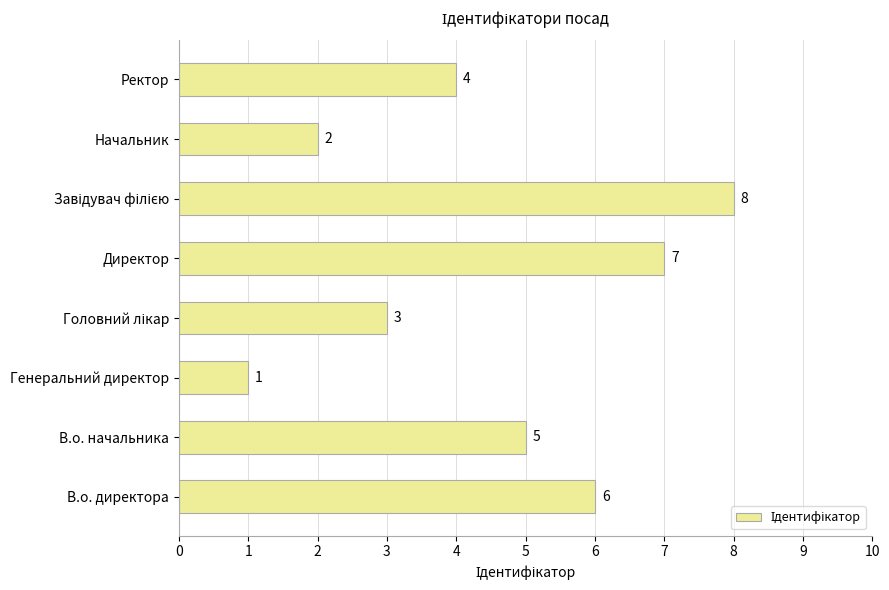

What is the sum of all values?

36